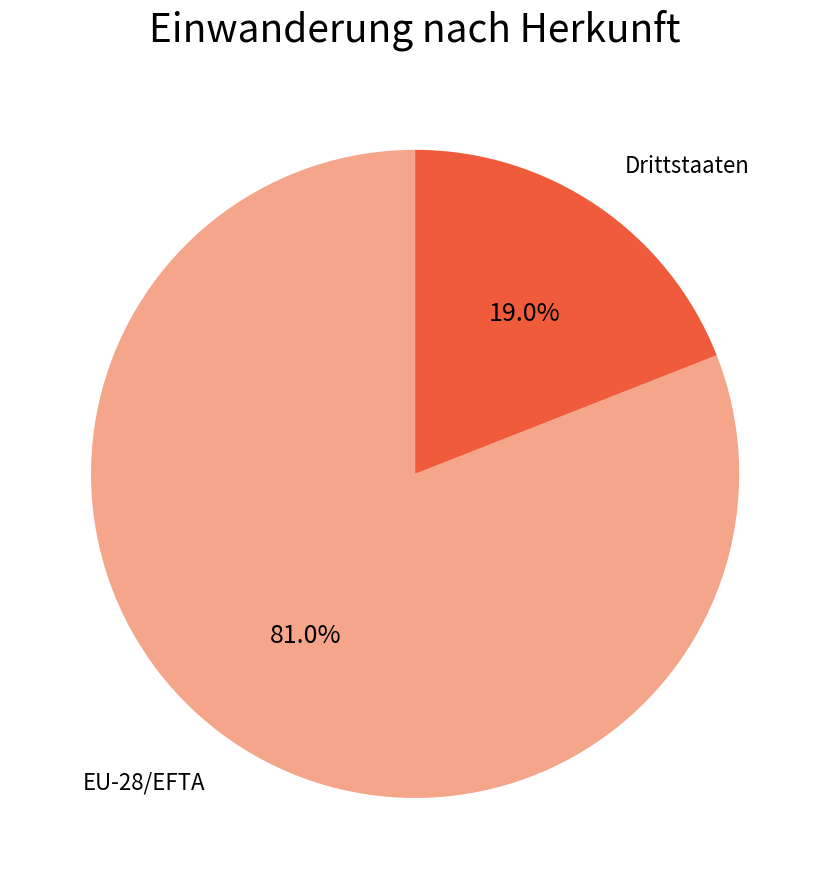

Is there a majority slice in this chart?

Yes